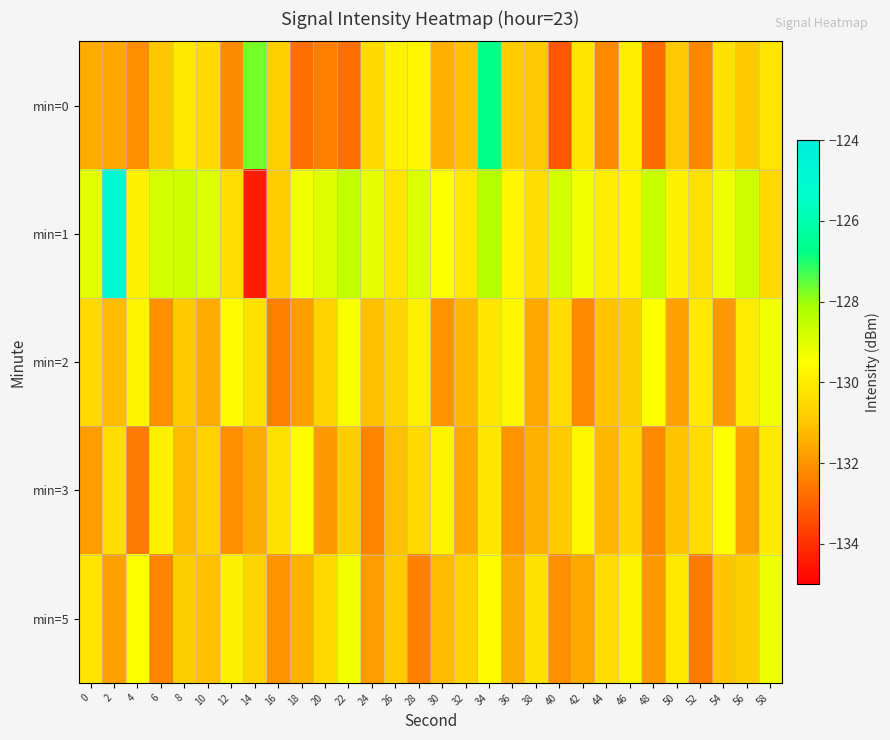

At which category is the sum across all series the highest?

34